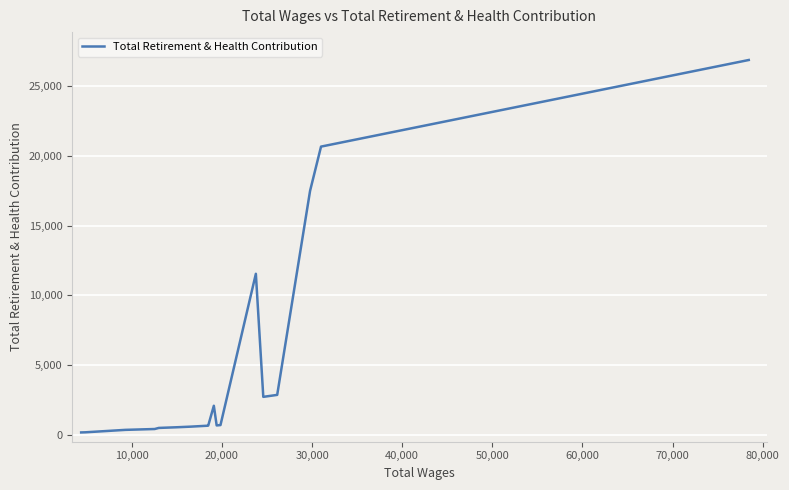

What is the difference between the maximum and minimum values?

26707